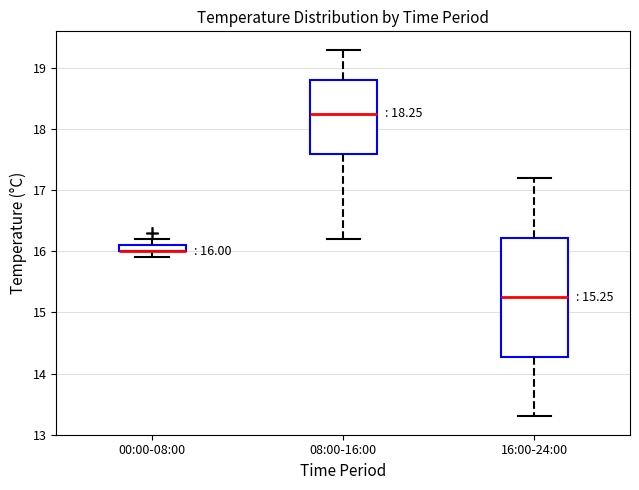

Comparing the boxes themselves (not the whiskers), which one is the tallest?

16:00-24:00